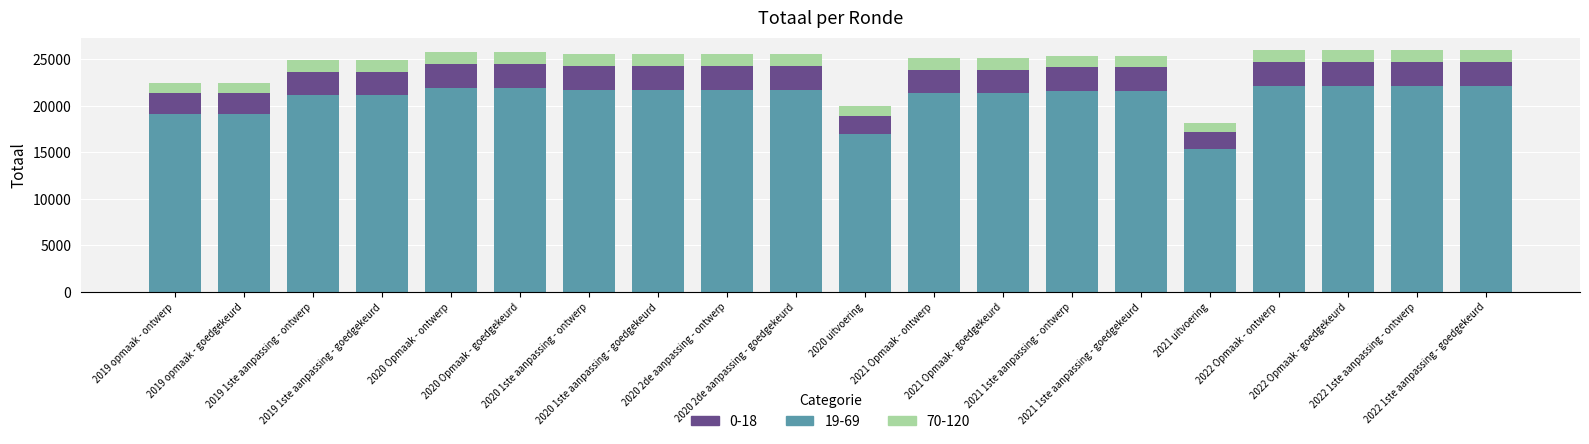

What is the highest value of the 19-69 series?

22129.8